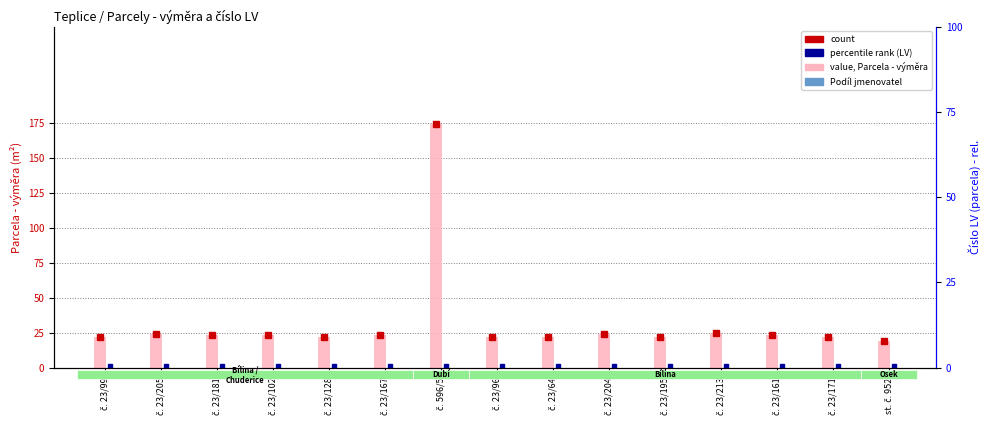

Reading right to left, list all the values displayed in this chart.

value (Parcela - výměra): st. č. 952=19	č. 23/171=22	č. 23/161=23	č. 23/213=25	č. 23/195=22	č. 23/204=24	č. 23/64=22	č. 23/96=22	č. 596/5=174	č. 23/167=23	č. 23/128=22	č. 23/102=23	č. 23/181=23	č. 23/205=24	č. 23/99=22
Podíl jmenovatel: st. č. 952=1	č. 23/171=1	č. 23/161=1	č. 23/213=1	č. 23/195=1	č. 23/204=1	č. 23/64=1	č. 23/96=1	č. 596/5=1	č. 23/167=1	č. 23/128=1	č. 23/102=1	č. 23/181=1	č. 23/205=1	č. 23/99=1